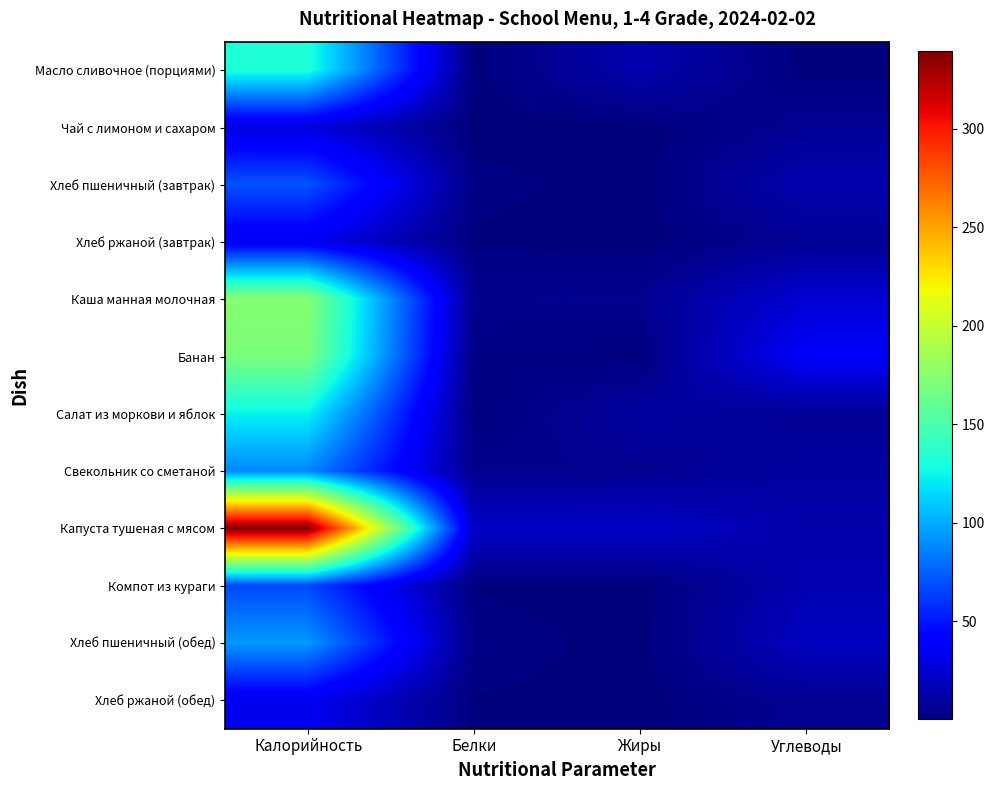

What is the total value across all series at Углеводы?

164.0